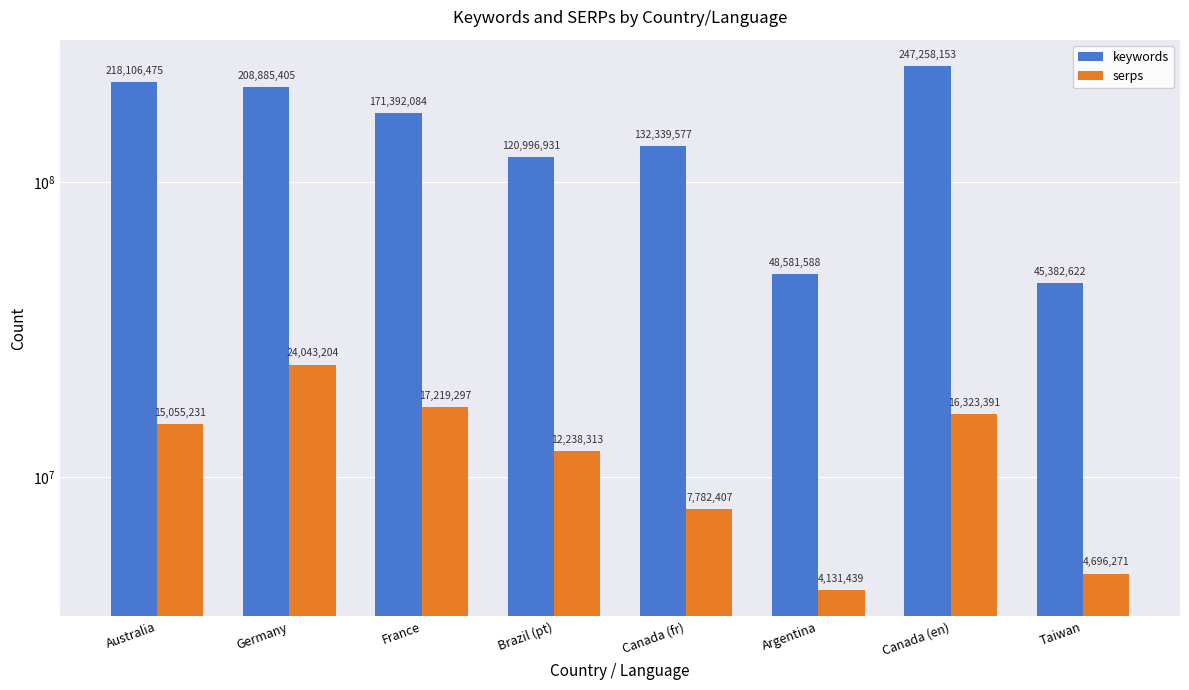

True or false: serps has a value of 7782407 at Canada (fr).

True